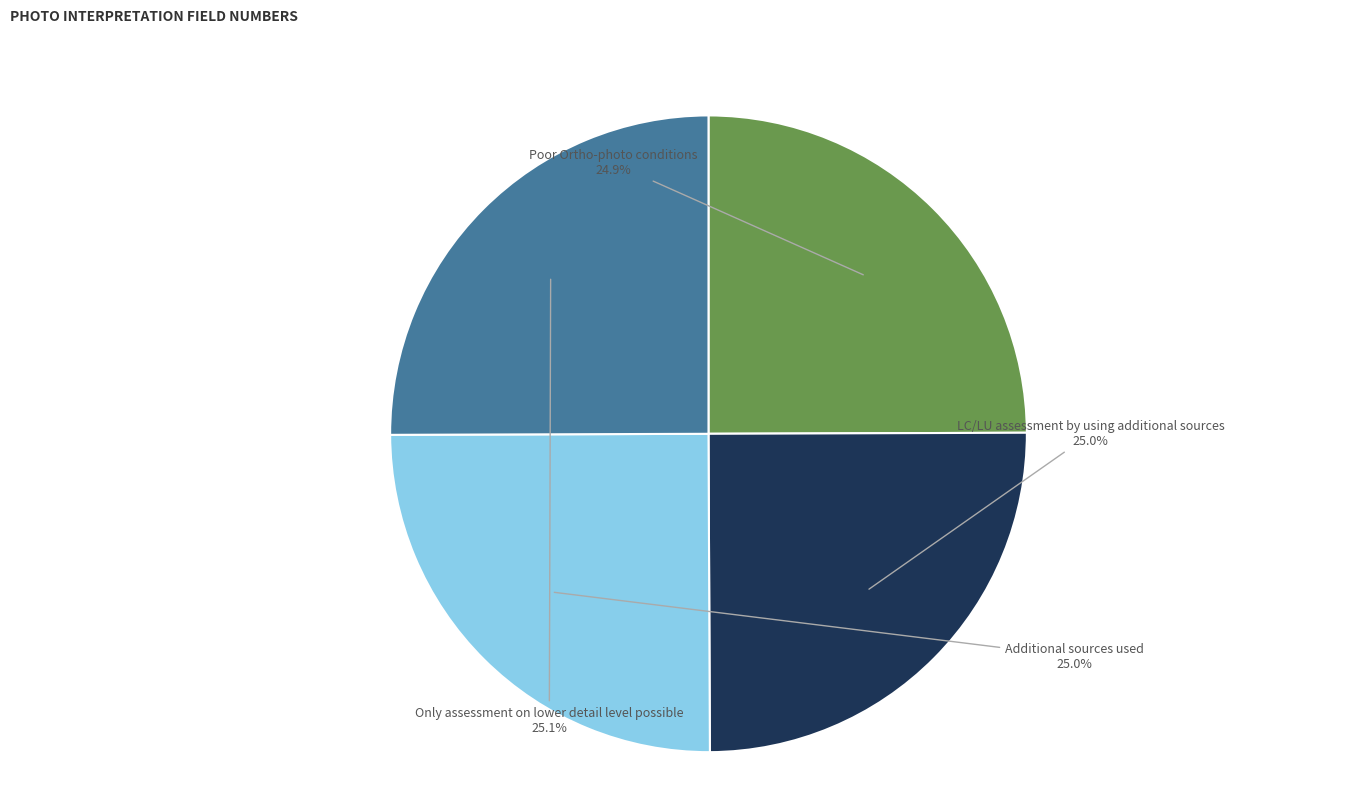

Which category has the smallest portion of the pie?

Poor Ortho-photo conditions